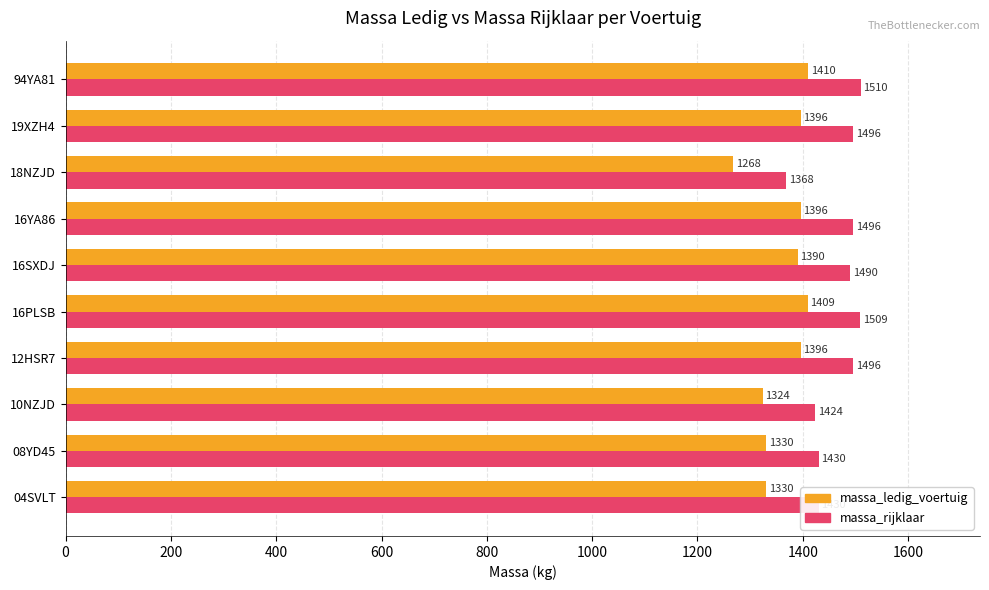

Rank the series by their average value, from highest to lowest.

massa_rijklaar, massa_ledig_voertuig